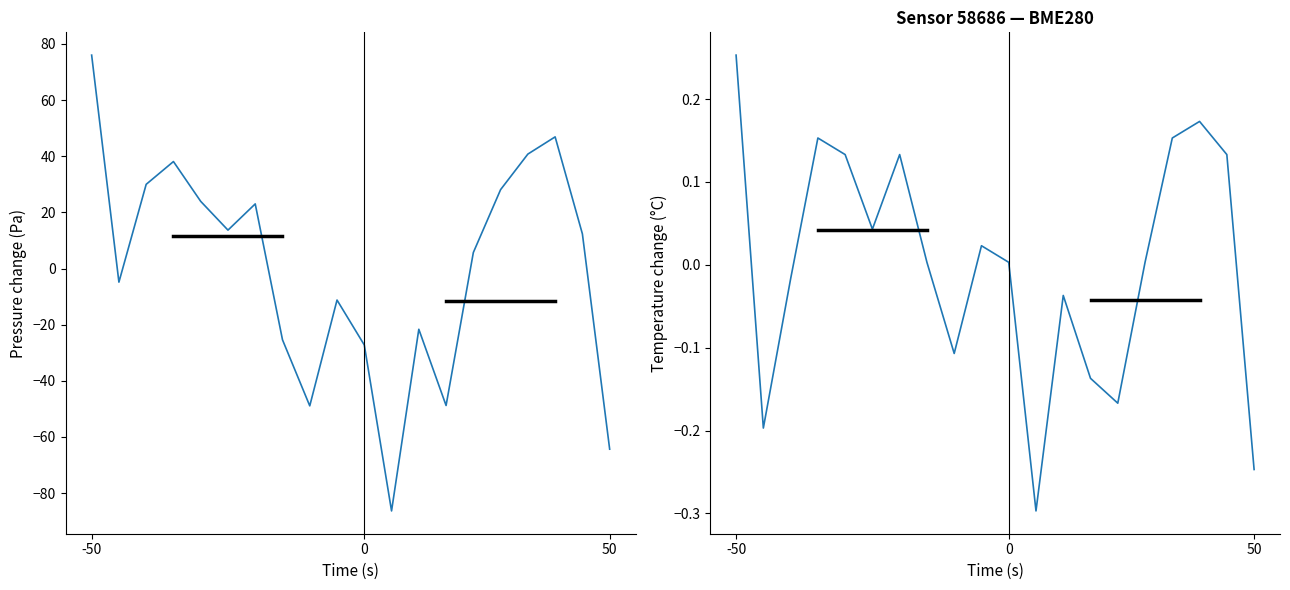

What is the difference between the maximum and minimum values in the pressure series?

162.4